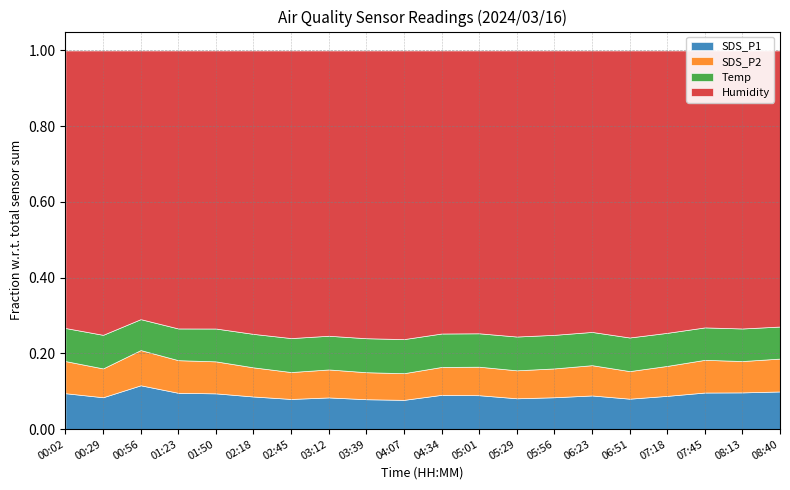

What is the label of the 6th bar from the left?

02:18